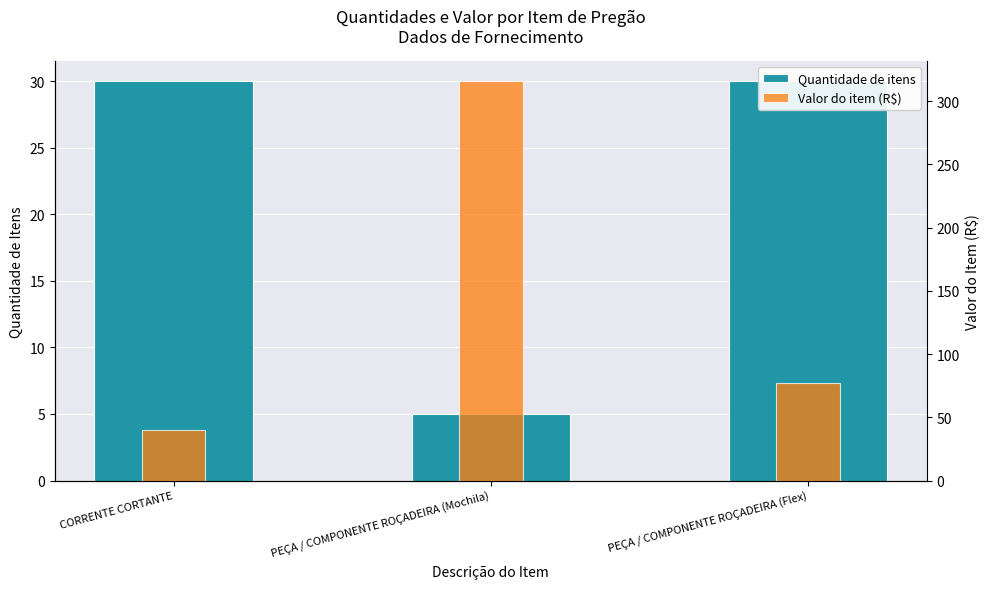

Reading left to right, transcribe all the data shown in this chart.

Quantidade de itens: 30.0	5.0	30.0
Valor do item (R$): 39.9	316.0	77.1